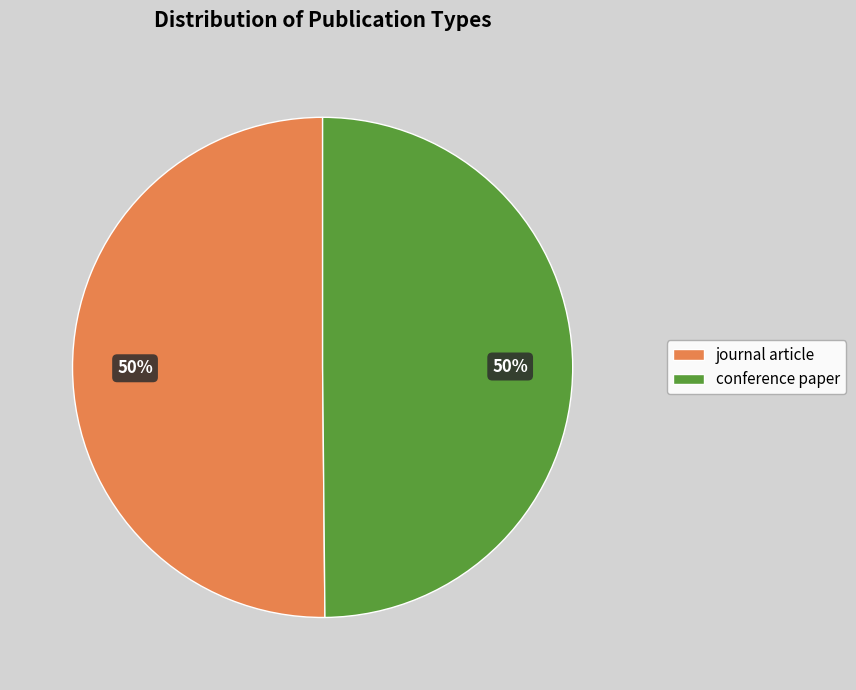

To the nearest percent, what percentage of the pie is journal article?

50%